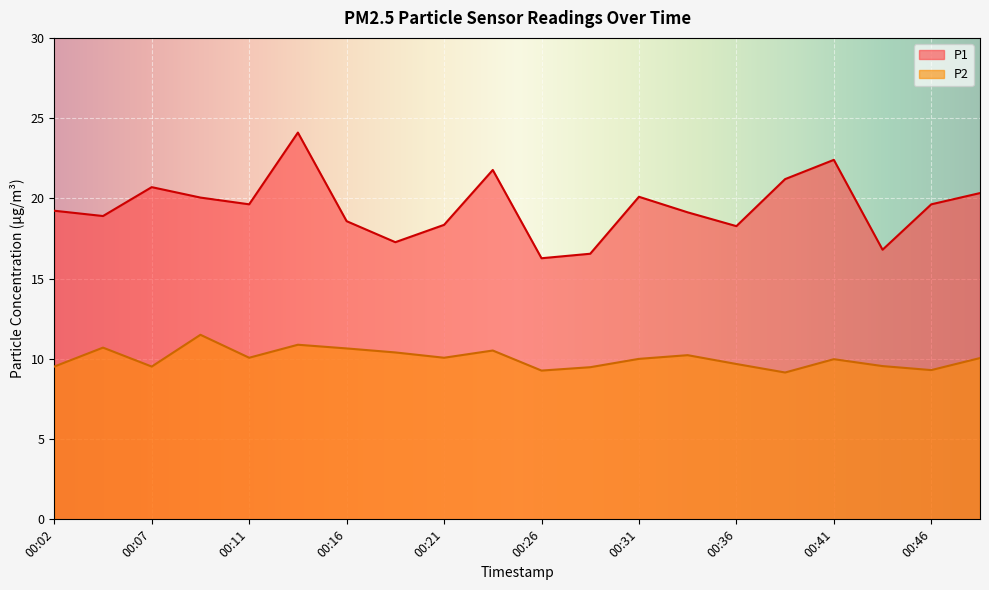

What is the difference between the P1 values at 00:07 and 00:21?

2.3